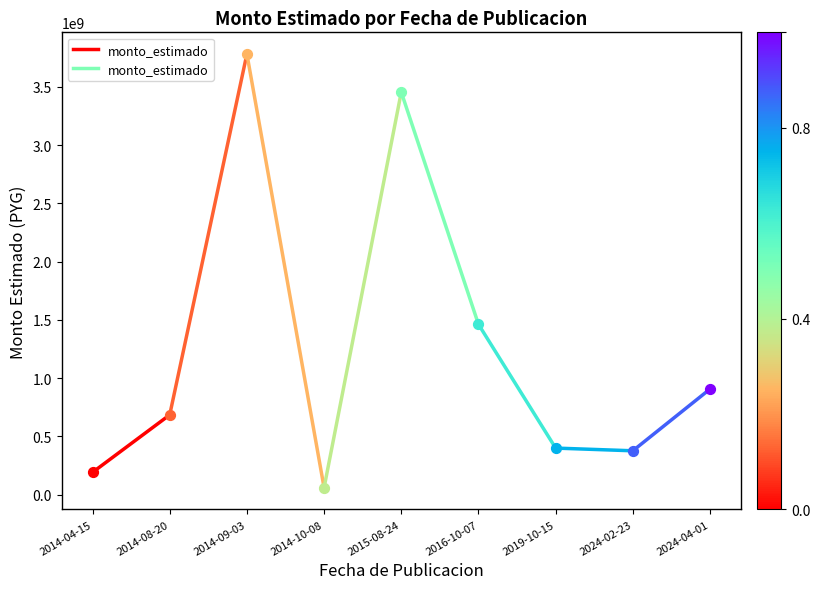

Between 2014-04-15 and 2014-08-20, which is larger?

2014-08-20